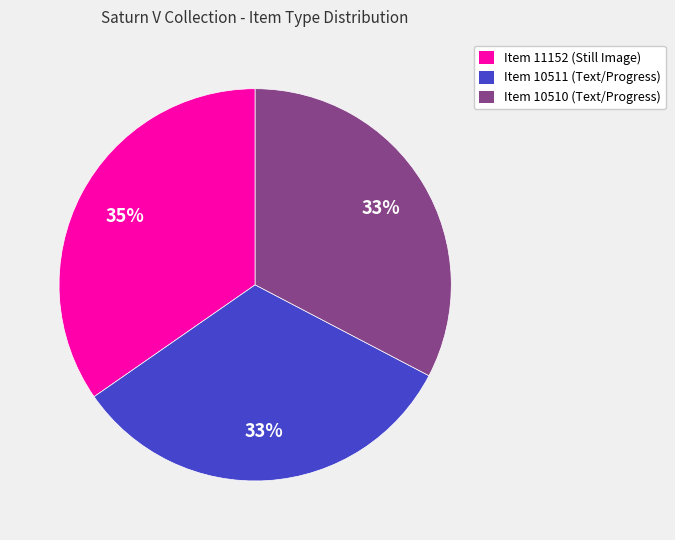

Do Item 11152 (Still Image) and Item 10511 (Text/Progress) together represent more than half of the pie?

Yes